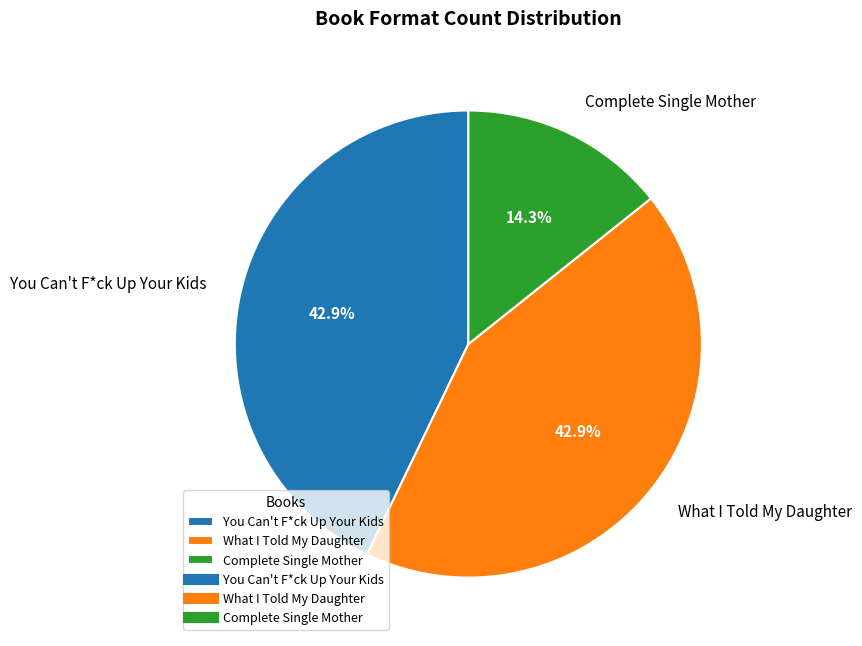

How much of the chart is everything except Complete Single Mother?

85.7%